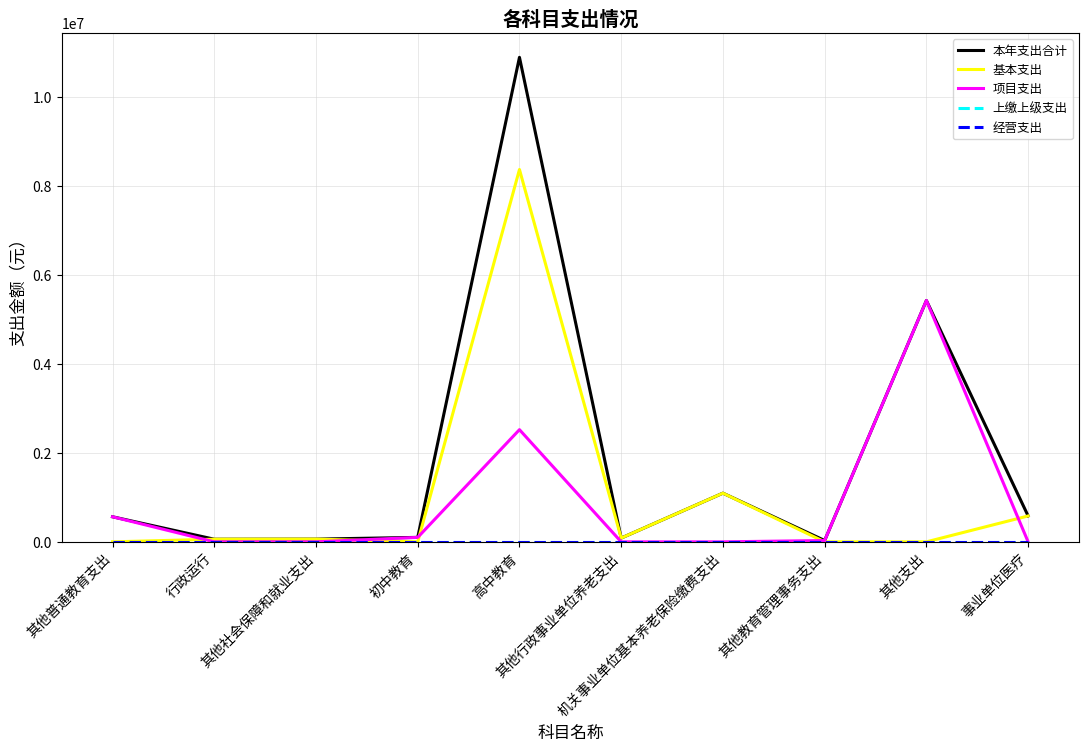

Is the value of 项目支出 at 行政运行 greater than the value of 基本支出 at 事业单位医疗?

No